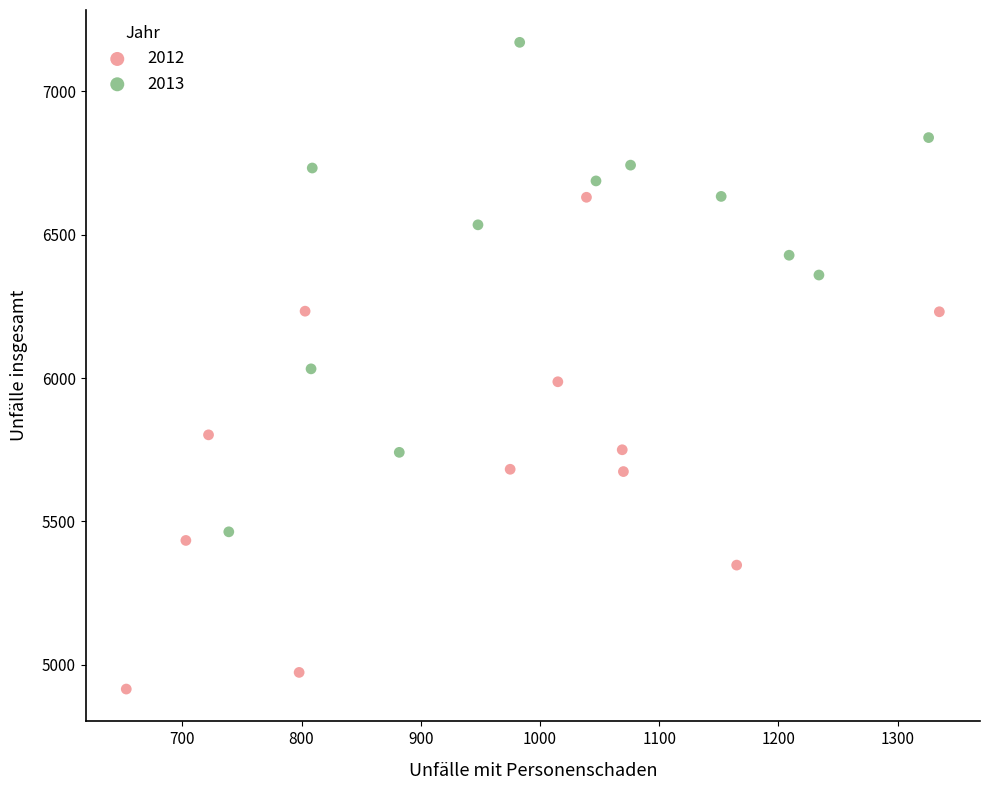

What are all the series names shown in the legend?

2012, 2013